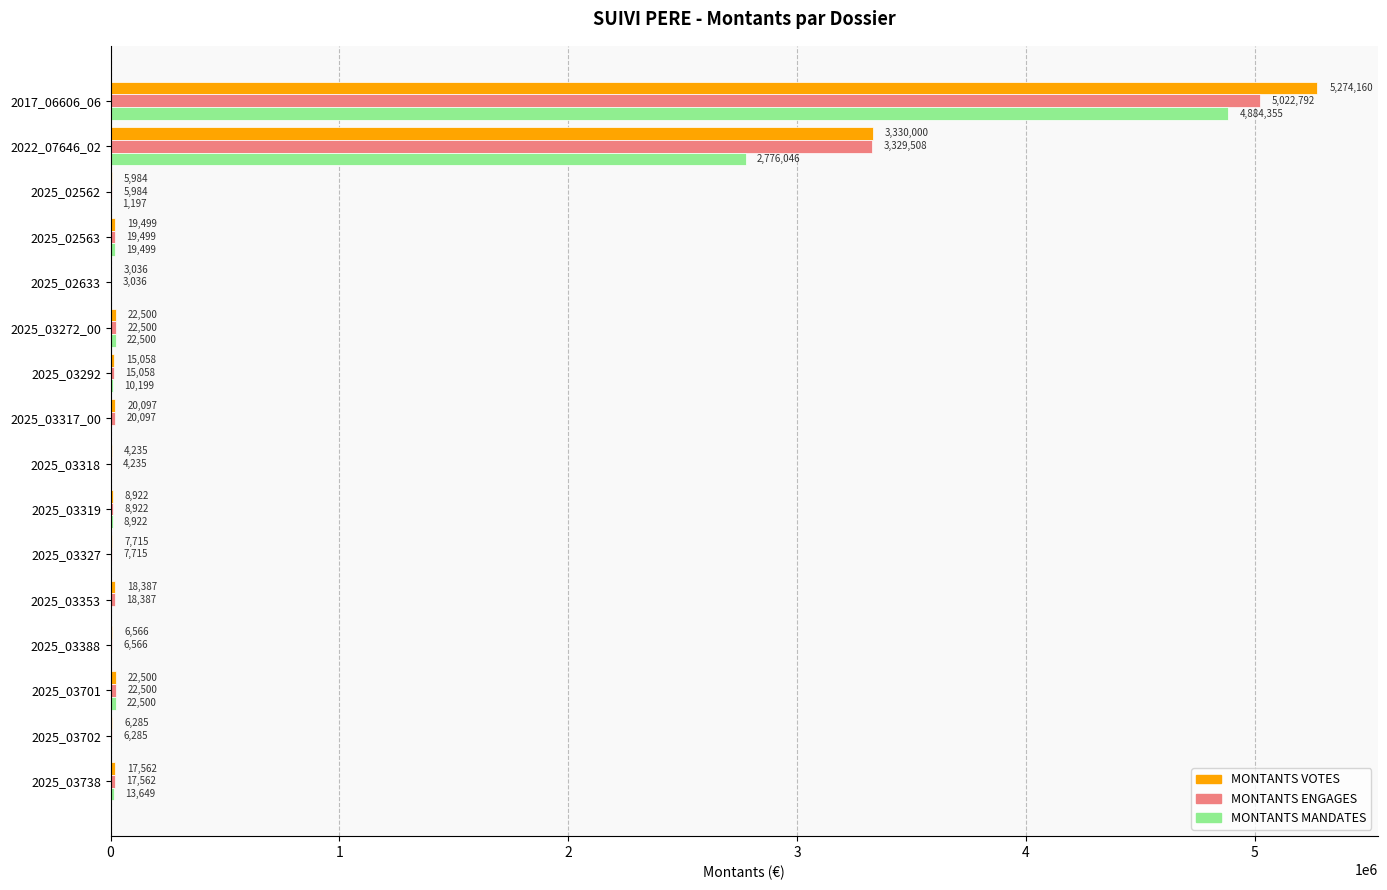

The value of MONTANTS MANDATES at 2025_02563 is 19499.0. True or false?

True